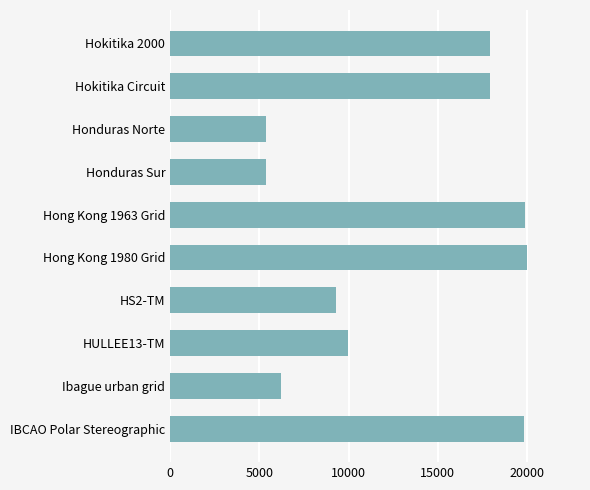

How many bars are there in total?

10